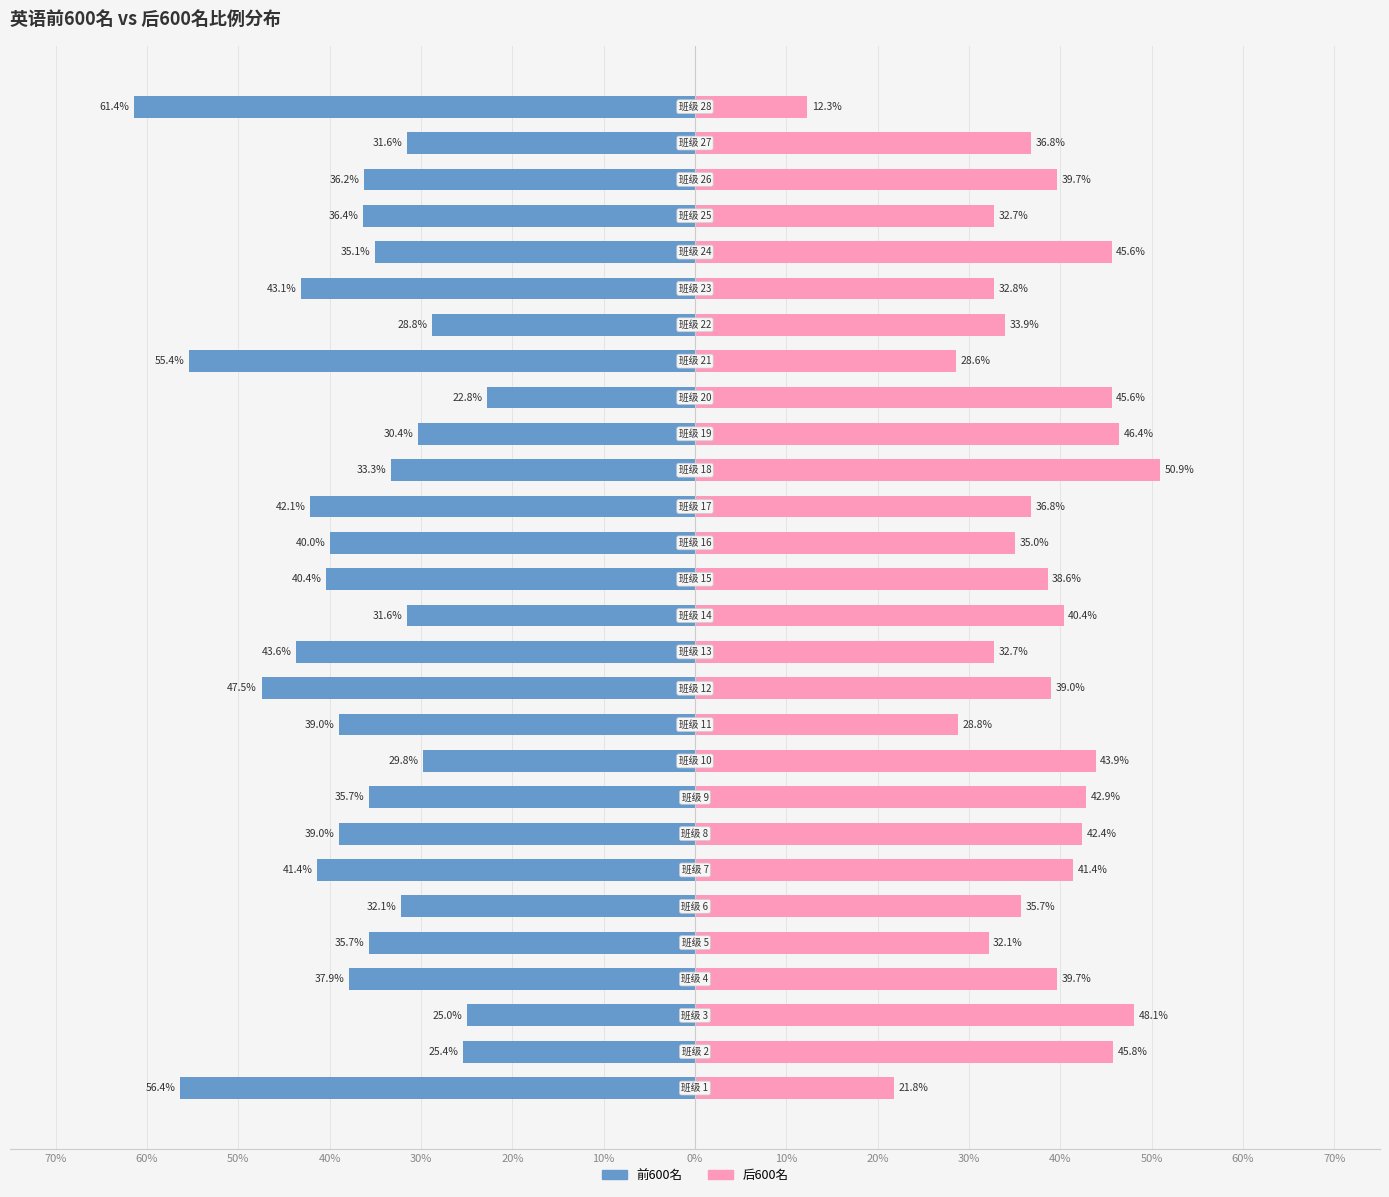

The 前600名 series shows -22.6 at 17. True or false?

False